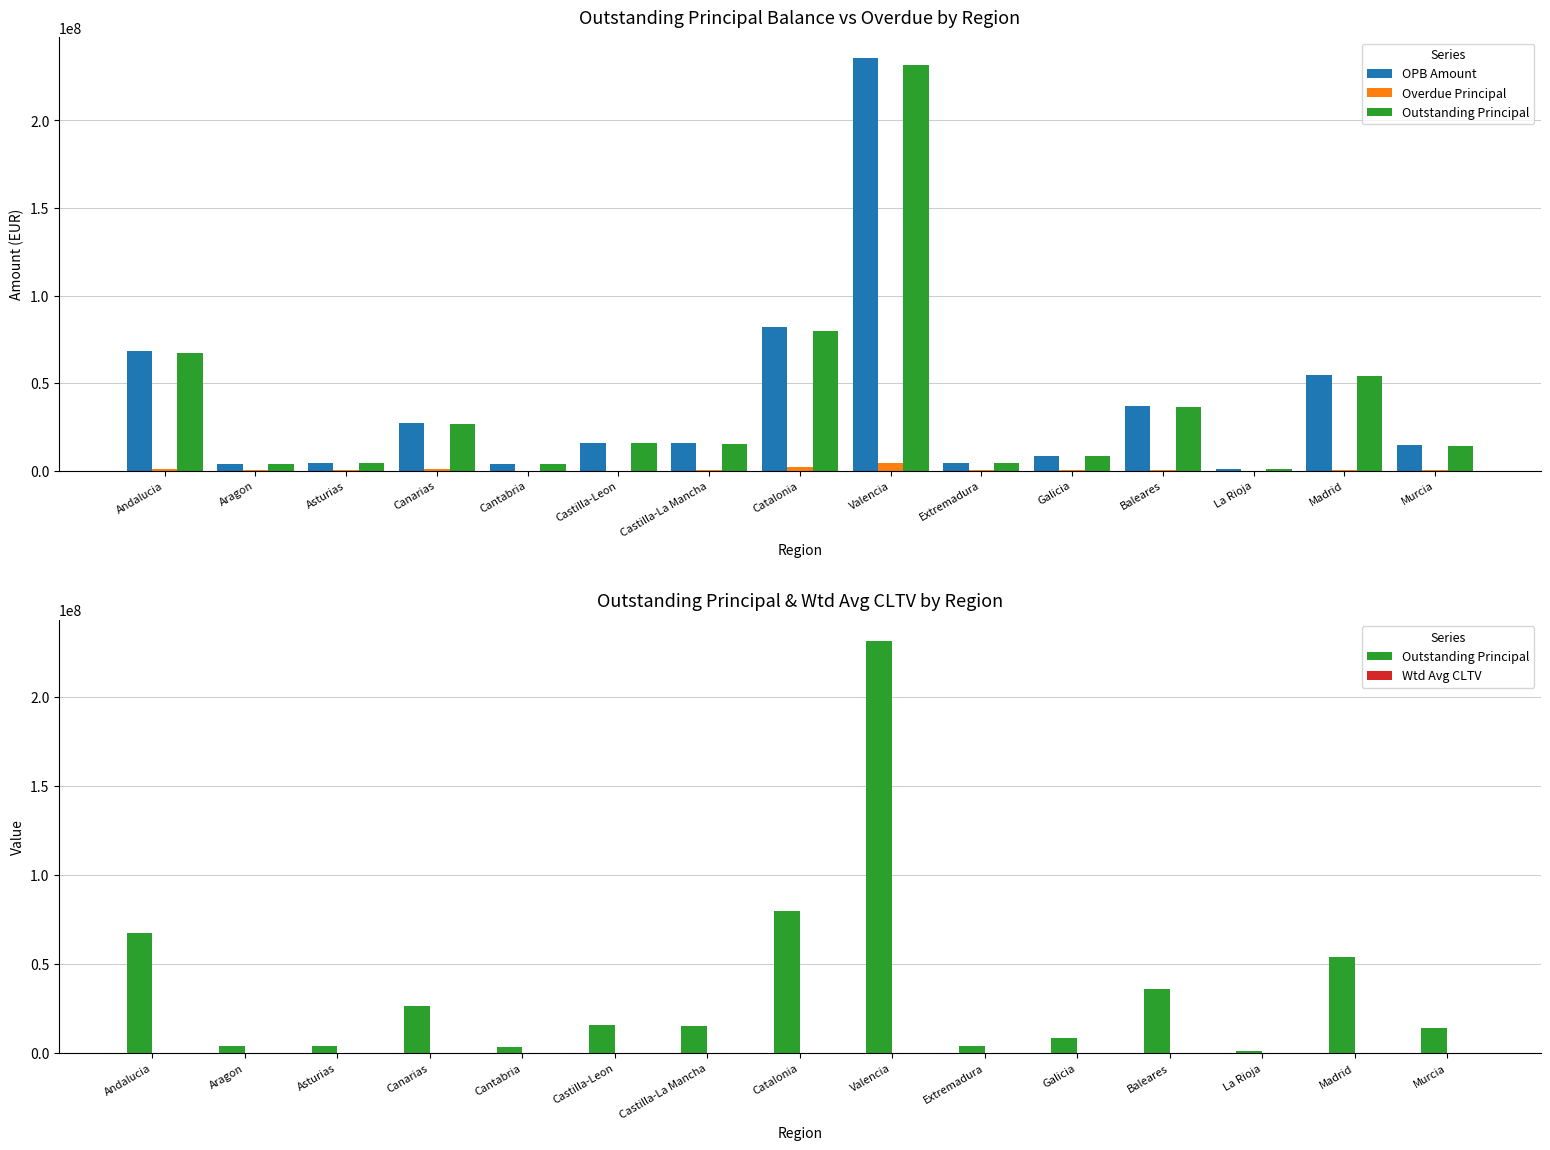

Reading left to right, what are all the values shown in this chart?

OPB Amount: 68096234.4	3919450.9	4284193.3	27380872.0	3535192.6	15991623.2	15566850.8	81933278.5	235723988.1	4266579.9	8441504.4	36620675.8	1064716.4	54306631.8	14379037.3
Overdue Principal: 907837.0	53449.8	49579.8	626449.3	17927.8	15042.0	296367.5	2223892.0	4224088.3	92006.8	49307.4	333692.2	29.5	557806.0	419442.3
Outstanding Principal: 67188397.4	3866001.1	4234613.5	26754422.6	3517264.8	15976581.2	15270483.4	79709386.5	231499899.8	4174573.1	8392197.1	36286983.7	1064686.9	53748825.8	13959594.9
Wtd Avg CLTV: 78.1	74.7	77.2	78.5	80.3	76.2	79.9	80.0	72.1	73.5	74.3	75.3	74.0	76.4	72.7